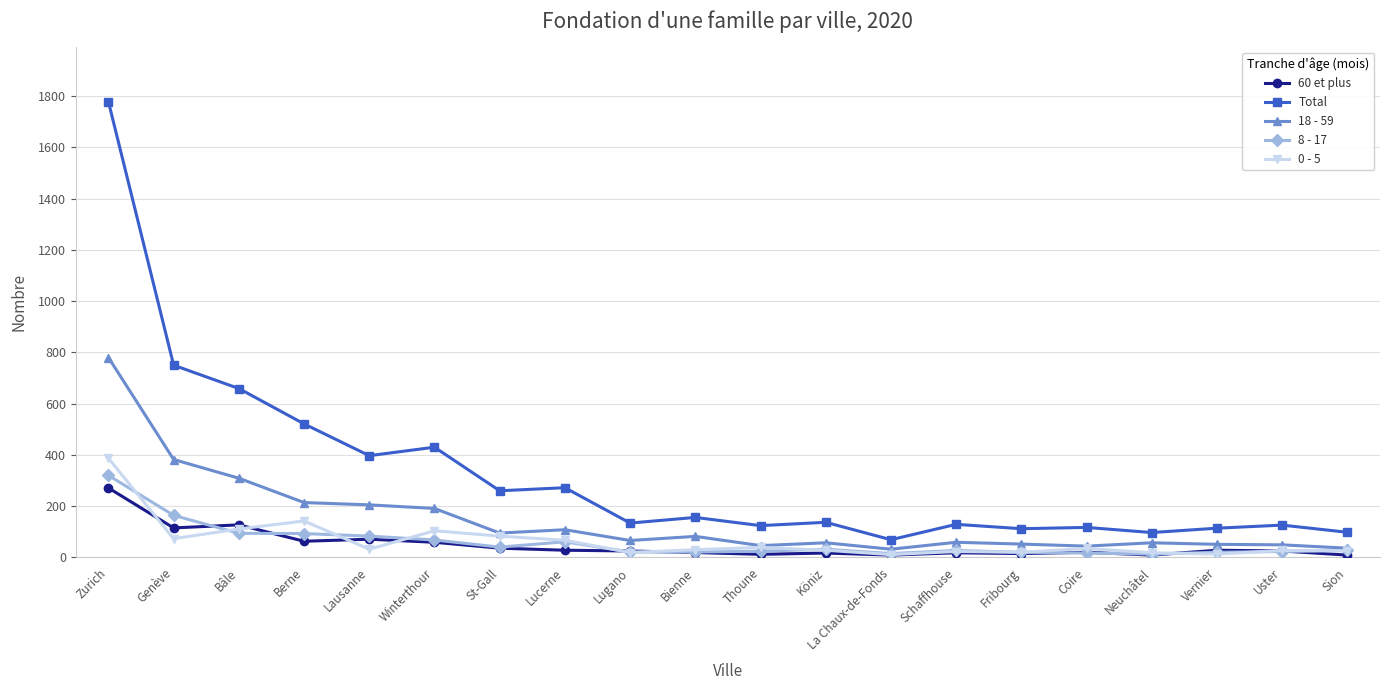

What is the value of the 18 - 59 point at the 15th from the left?

52